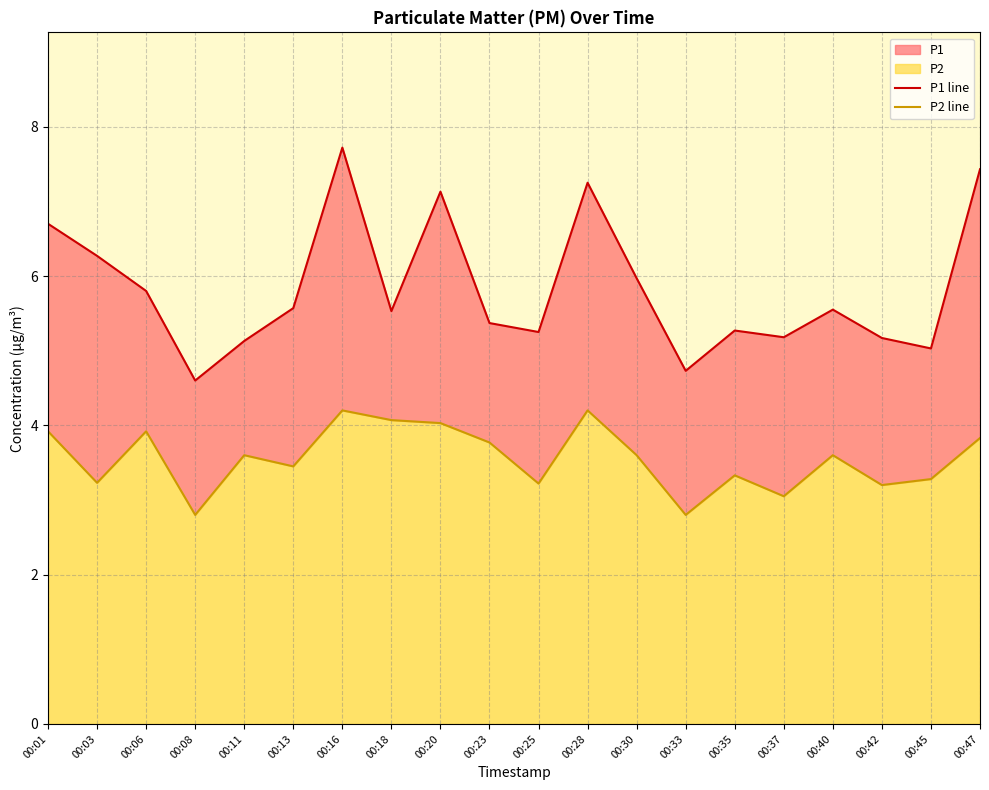

Reading left to right, extract all data points from this chart.

P1 line: 6.7	6.3	5.8	4.6	5.1	5.6	7.7	5.5	7.1	5.4	5.2	7.2	6.0	4.7	5.3	5.2	5.5	5.2	5.0	7.4
P2 line: 3.9	3.2	3.9	2.8	3.6	3.5	4.2	4.1	4.0	3.8	3.2	4.2	3.6	2.8	3.3	3.0	3.6	3.2	3.3	3.8